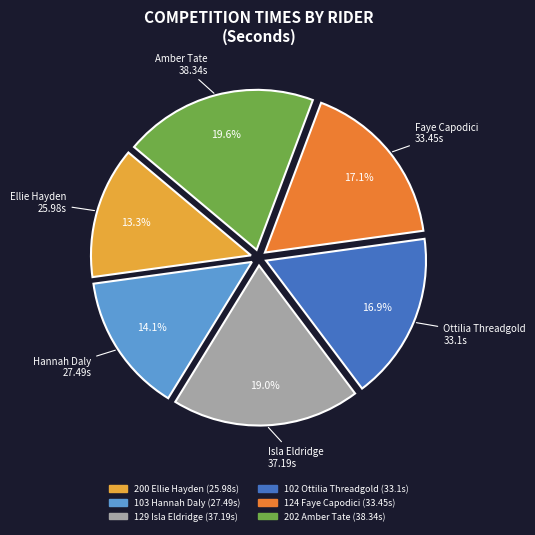

Is the sum of 202 Amber Tate and 102 Ottilia Threadgold greater than half?

No